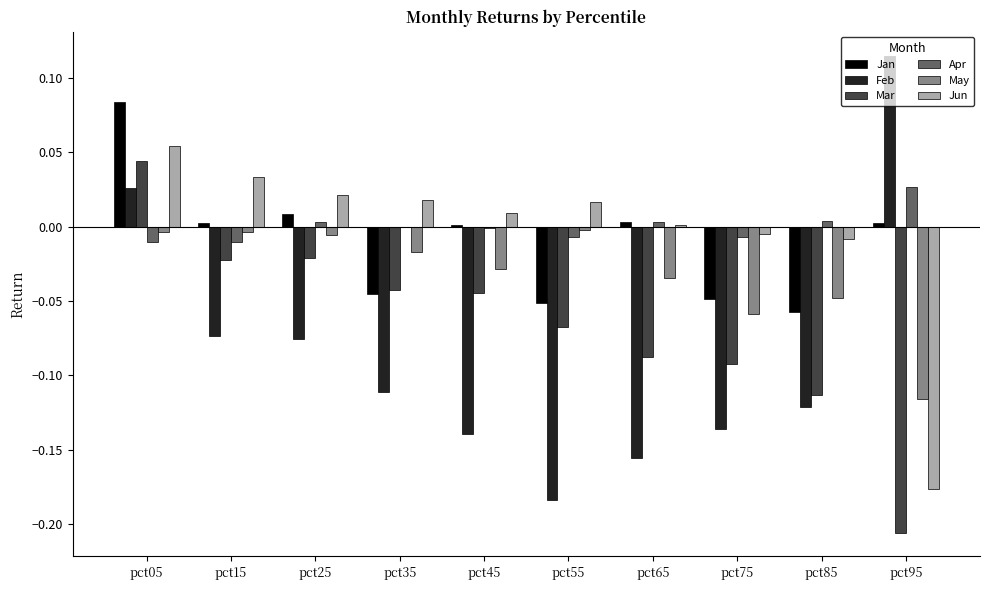

Where does the Feb series first go above 0?

pct05